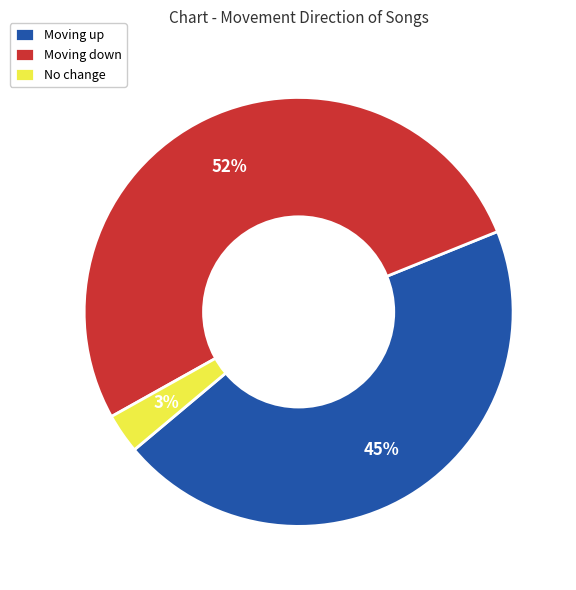

To the nearest percent, what percentage of the pie is No change?

3%